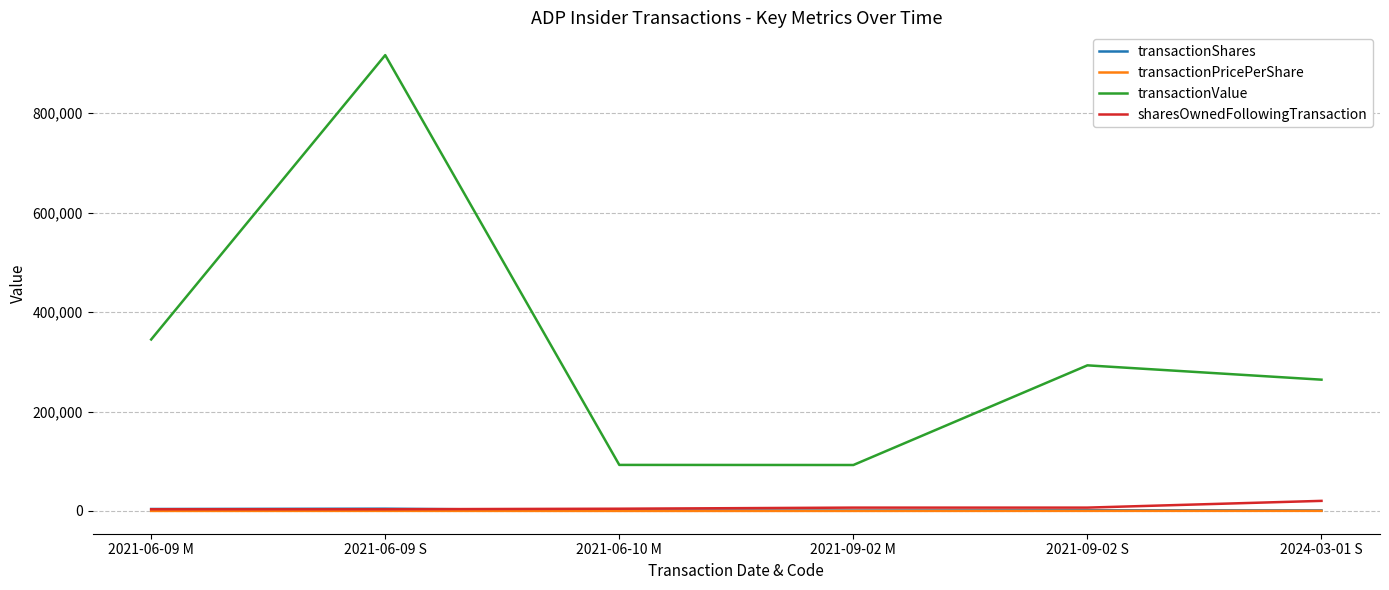

The value of transactionValue at 2021-09-02 S is 292823.0. True or false?

True